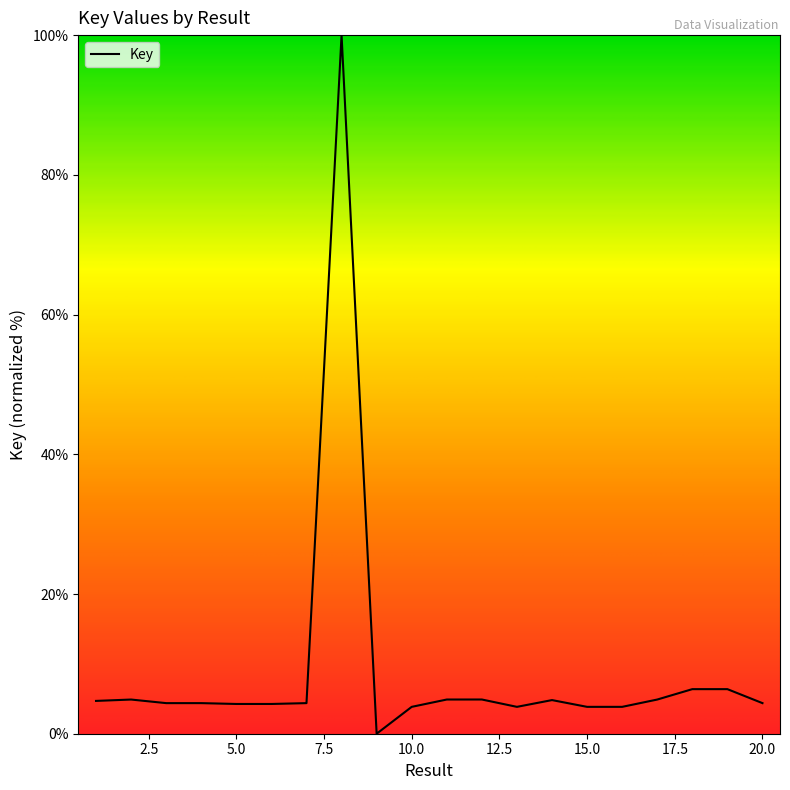

What is the difference between the maximum and minimum values?

100.0